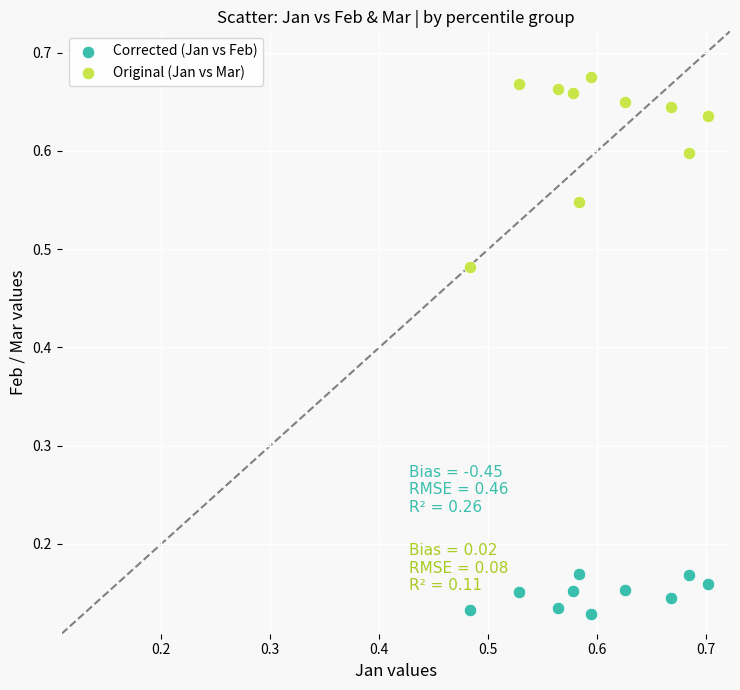

Which series contains the highest Y value?

Original (Jan vs Mar)